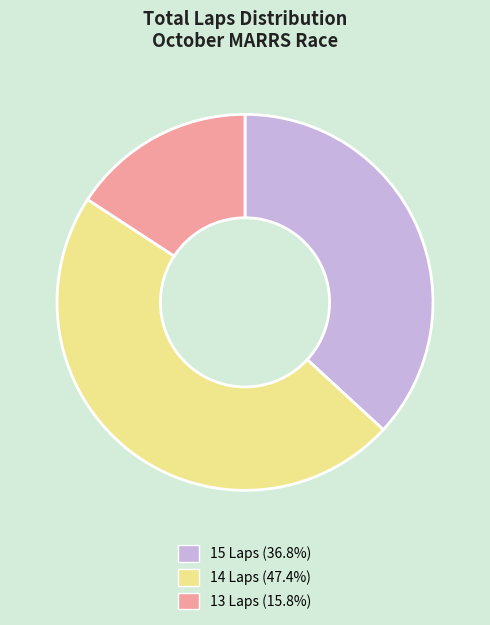

How many segments does this pie chart have?

3